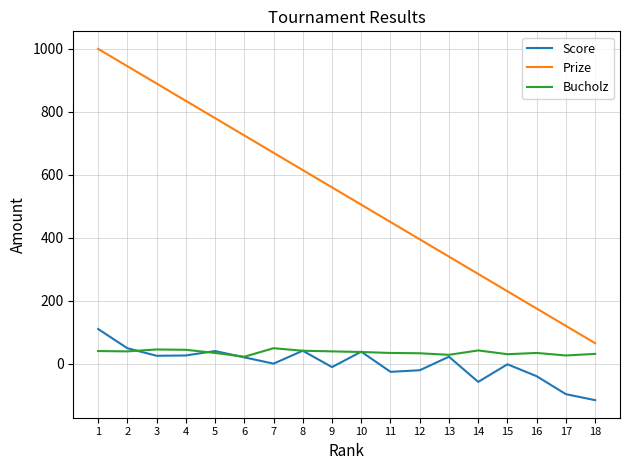

At which category is the sum across all series the highest?

1